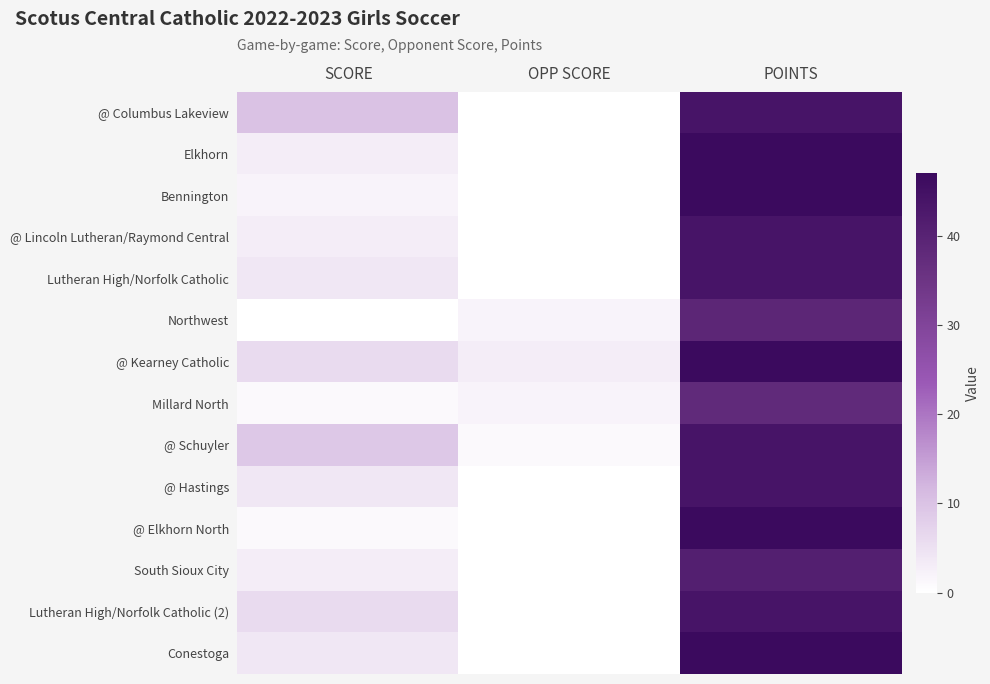

At how many categories does at least one series exceed 10?

1